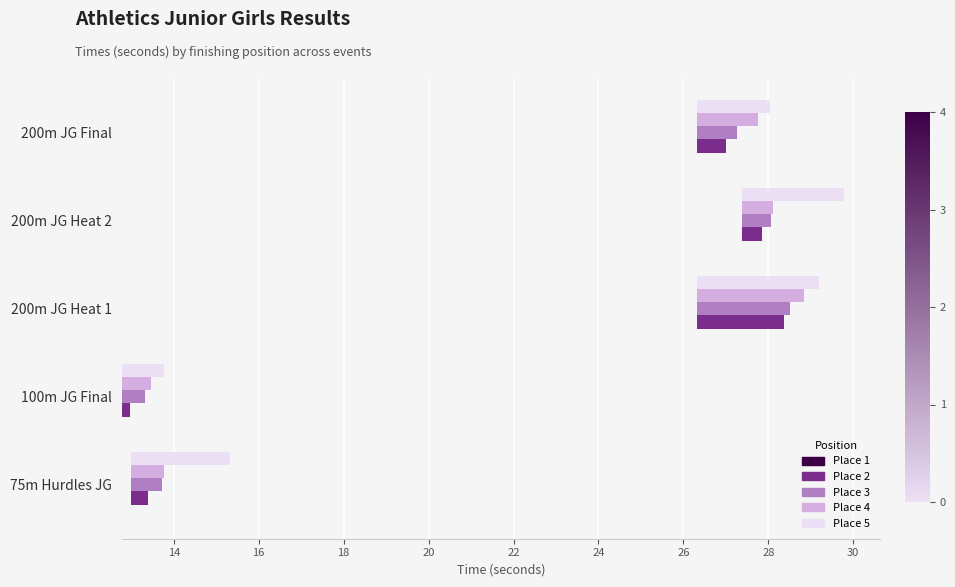

At how many categories does at least one series exceed 2?

3